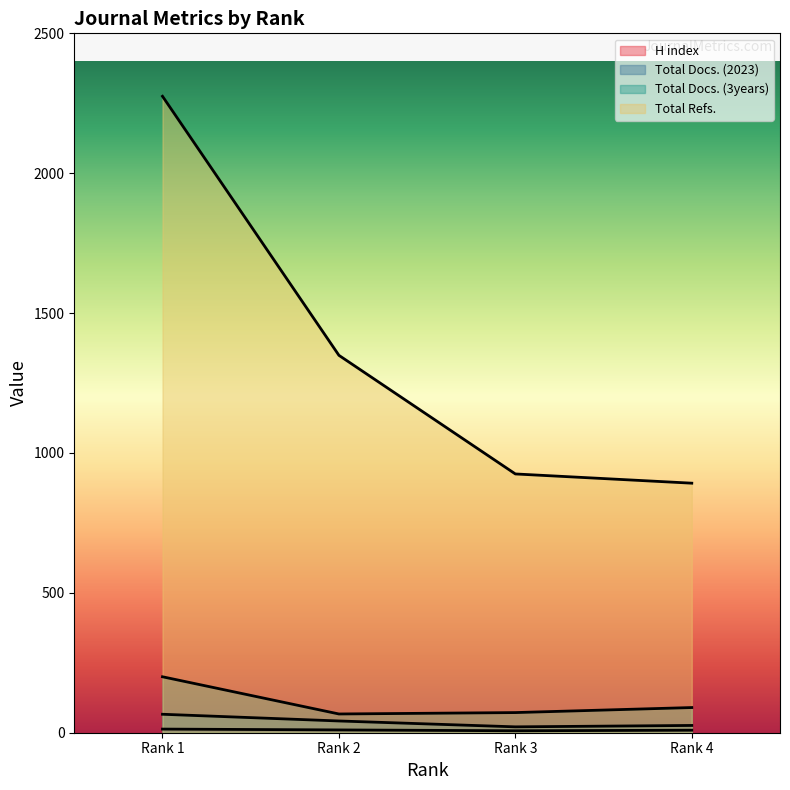

What are all the series names shown in the legend?

H index, Total Docs. (2023), Total Docs. (3years), Total Refs.